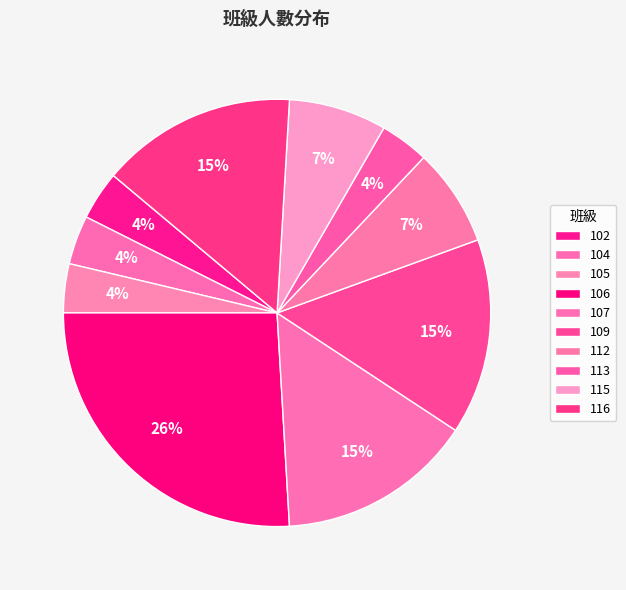

Which has a higher value, 107 or 112?

107